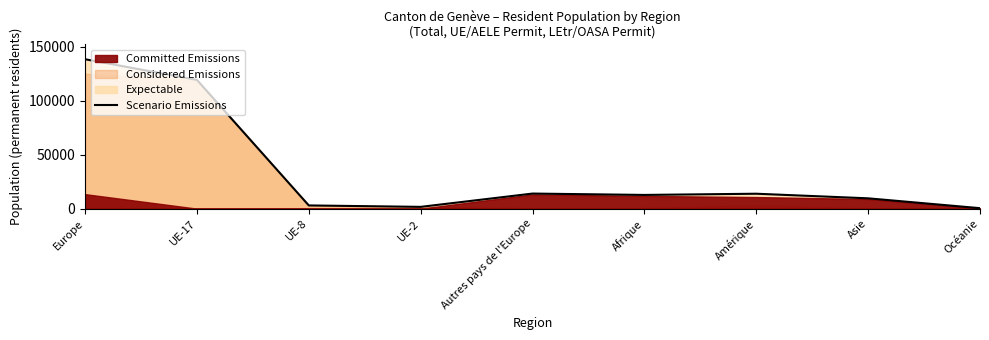

List the labels in order of value, largest first.

Europe, UE-17, Autres pays de l'Europe, Amérique, Afrique, Asie, UE-8, UE-2, Océanie